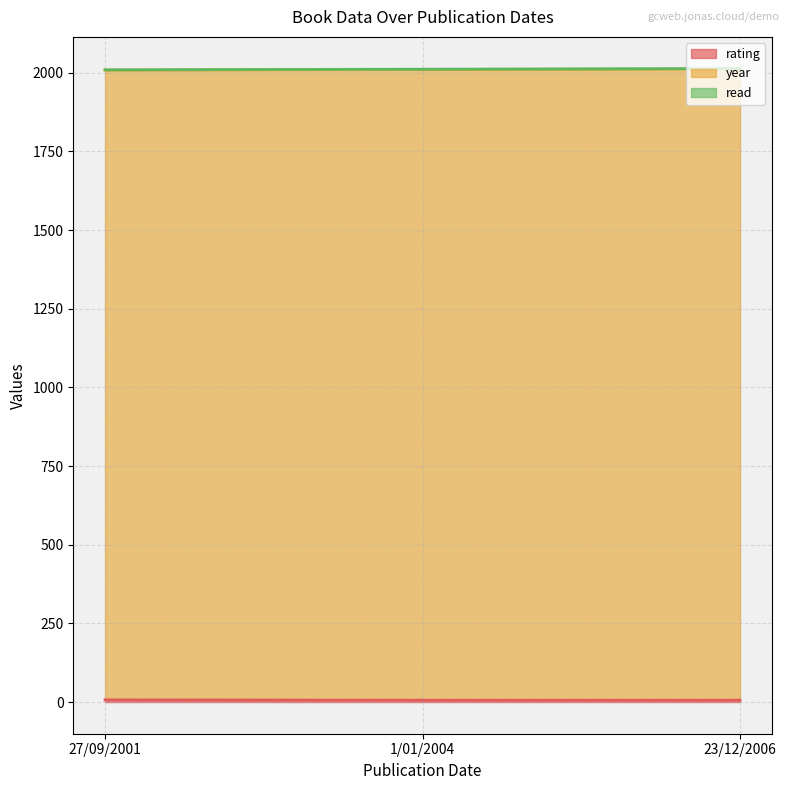

Which series changed the most between 1/01/2004 and 27/09/2001?

year